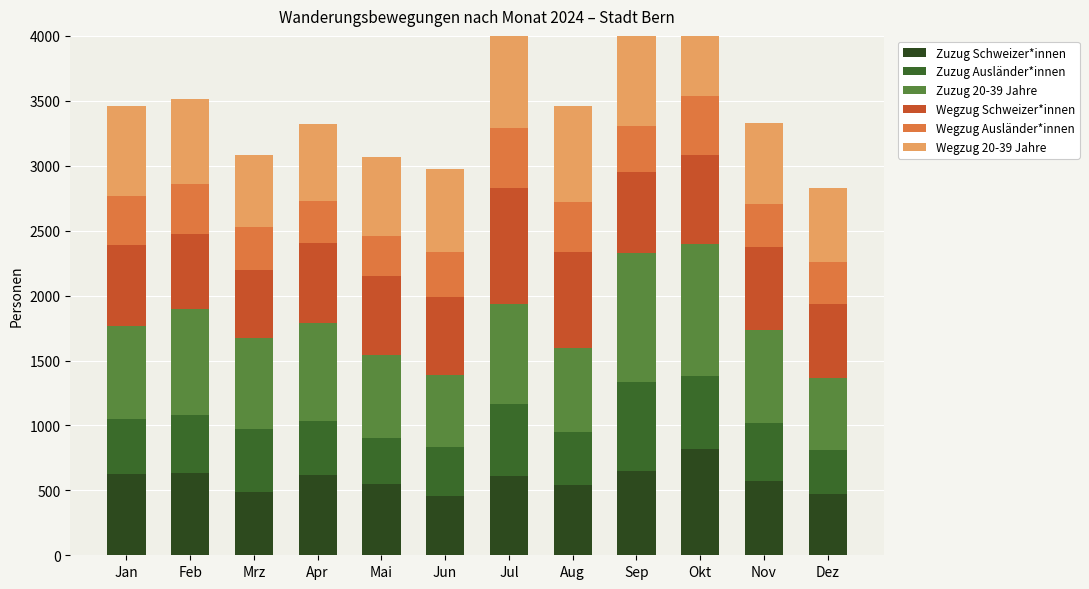

Rank the series by their maximum value, from highest to lowest.

Zuzug 20-39 Jahre, Wegzug Schweizer*innen, Wegzug 20-39 Jahre, Zuzug Schweizer*innen, Zuzug Ausländer*innen, Wegzug Ausländer*innen